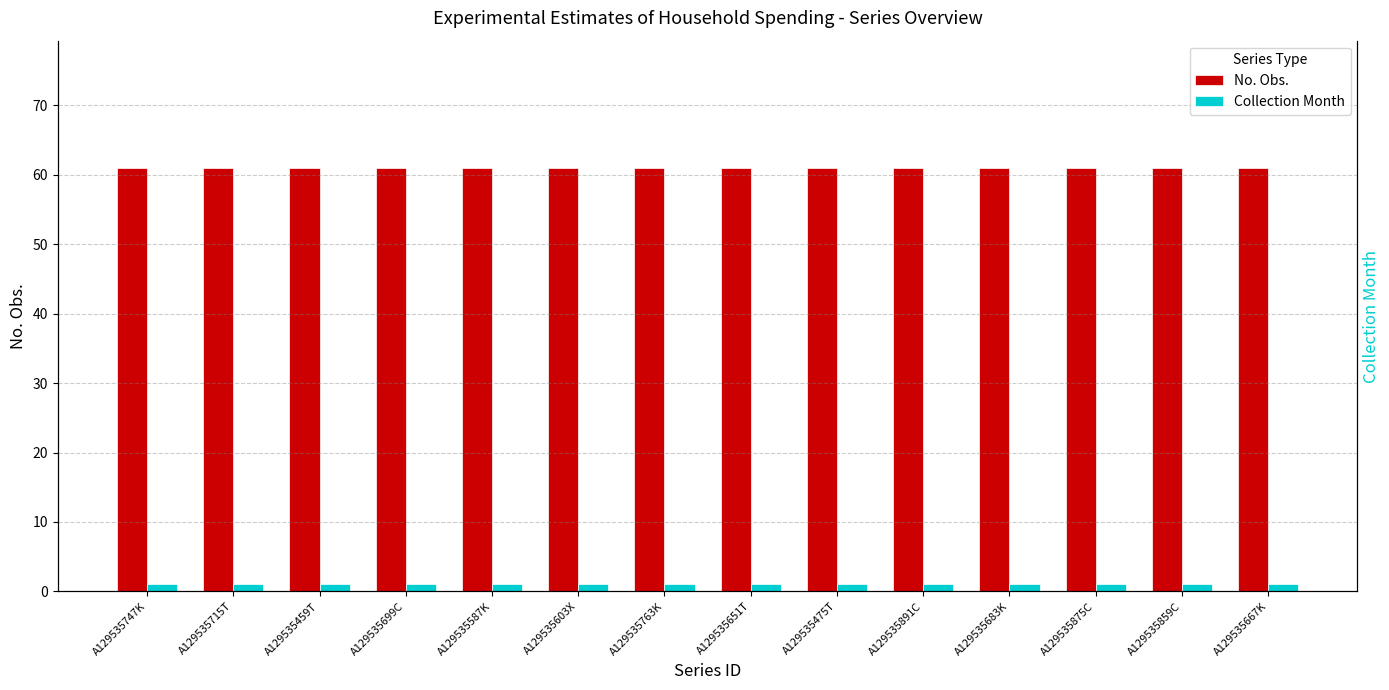

Which category has the lowest value in the No. Obs. series?

A129535747K